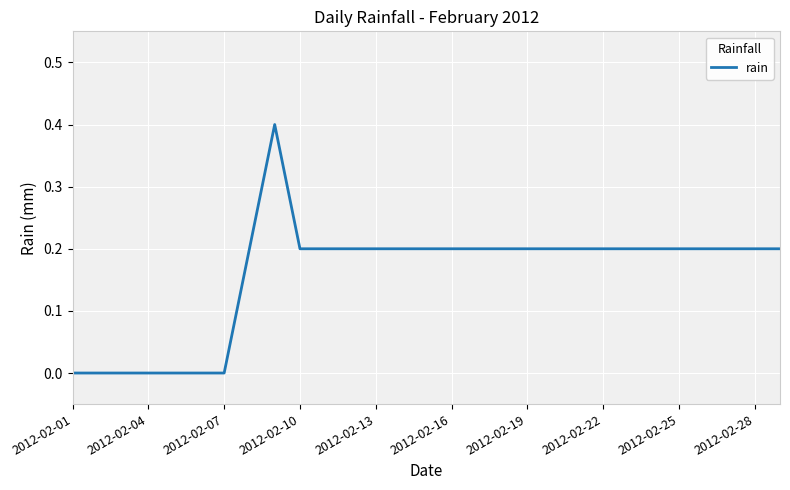

What is the difference between the maximum and minimum values?

0.4